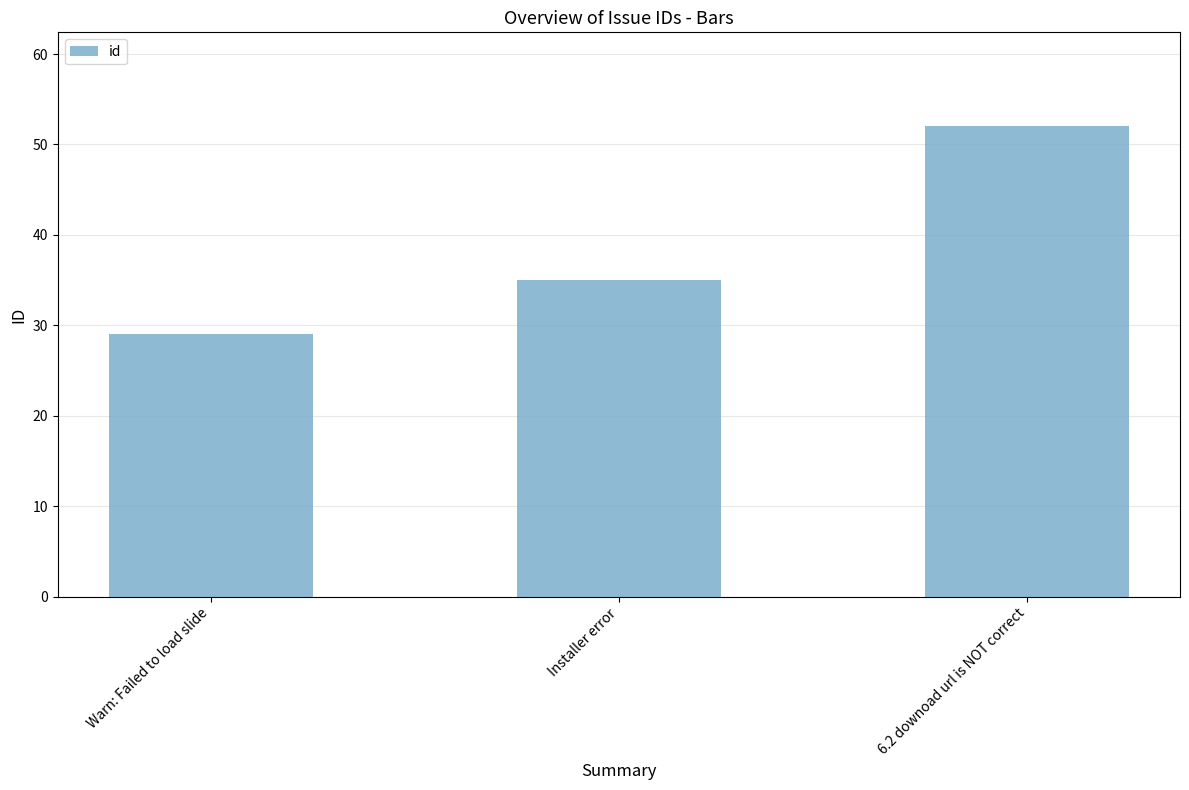

How many bars are there in total?

3